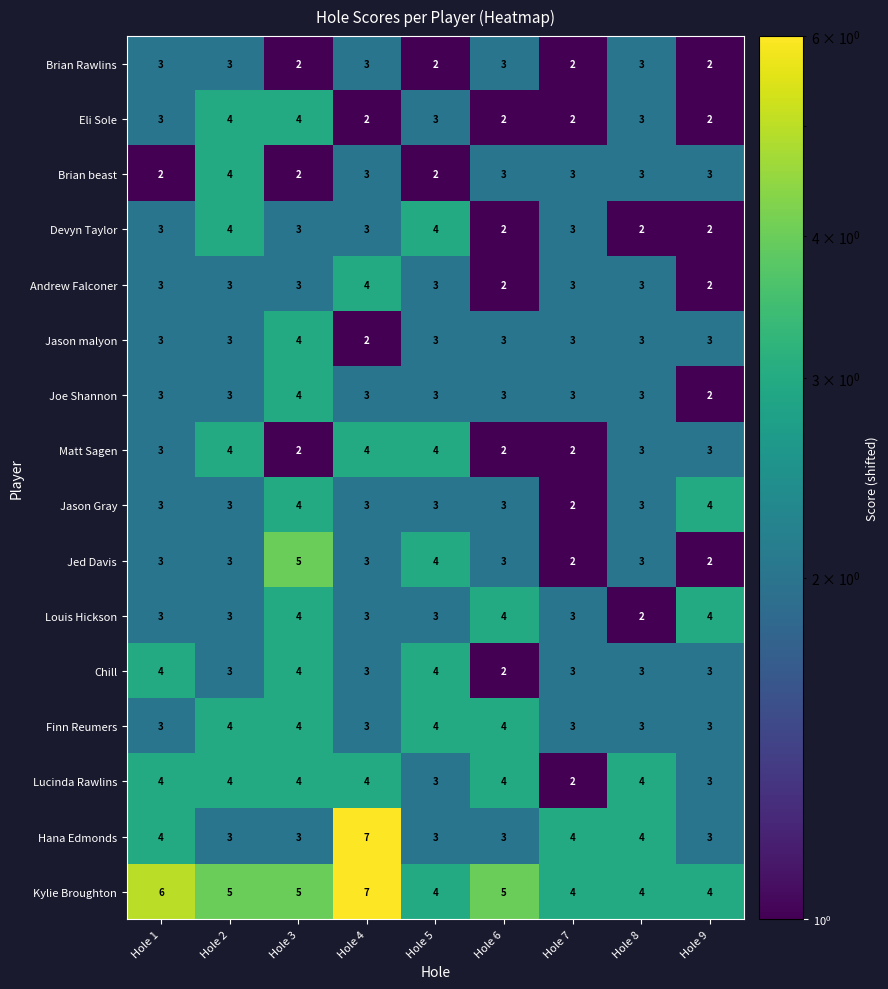

True or false: Jason Gray has a value of 1 at Hole 6.

False